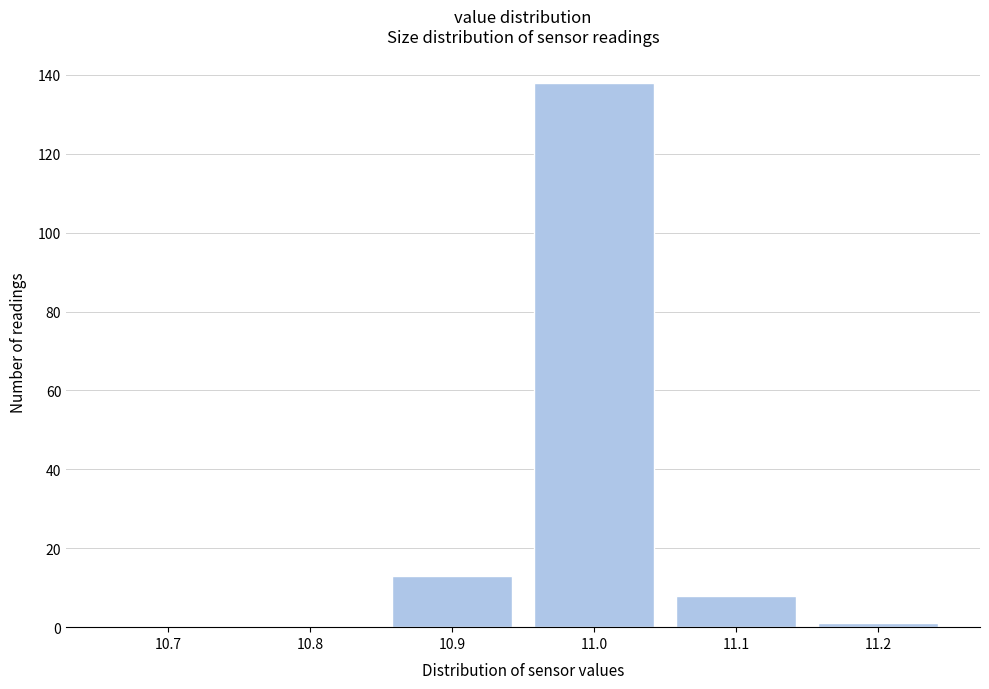

Reading left to right, transcribe all the data shown in this chart.

10.7=0	10.8=0	10.9=13	11.0=138	11.1=8	11.2=1